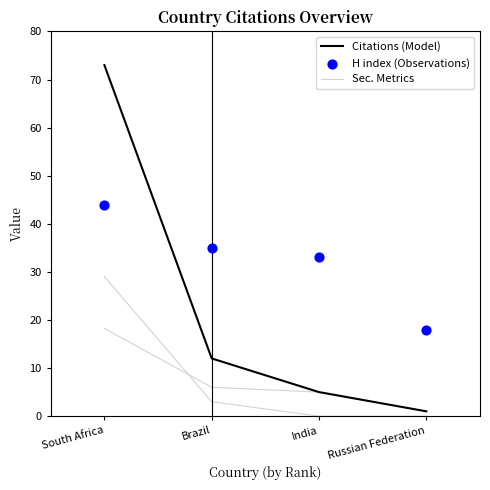

Is it true that Citations (Model) equals 73 at South Africa?

True